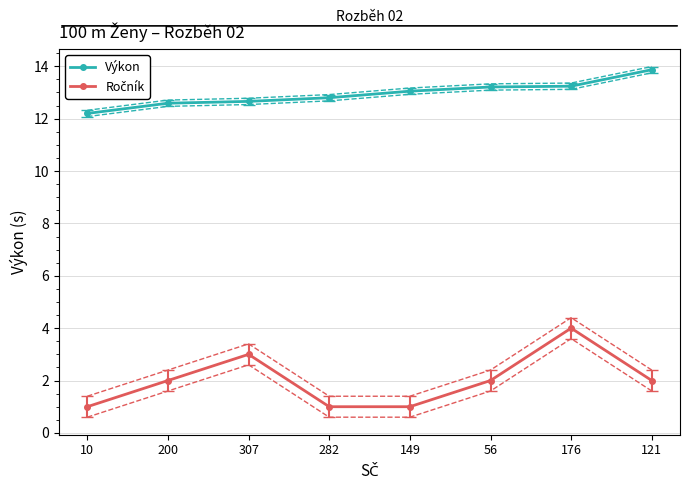

At which category does the chart reach its peak across all series?

121